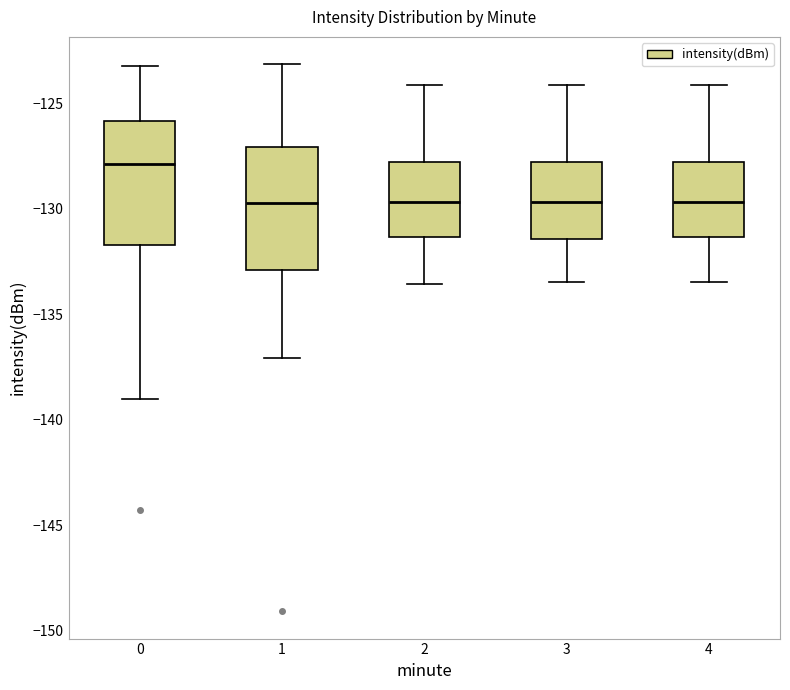

Where is the lower edge of the box at x = 2 on the y-axis? The values are not printed on the chart, so give them approximately, as read against the axis.

-131.5